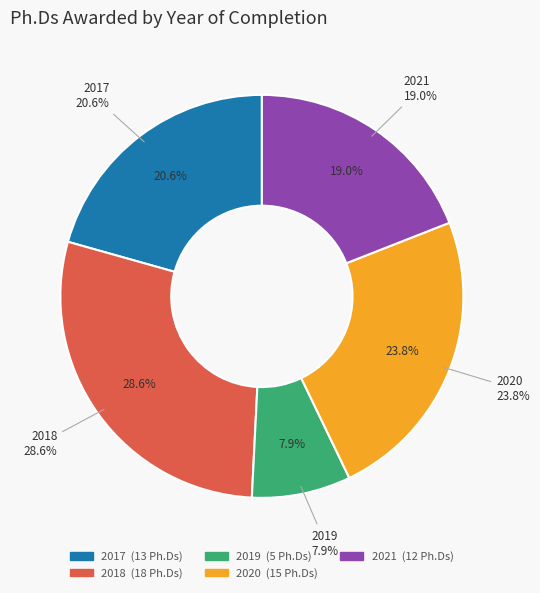

Which has a higher value, 2017 or 2019?

2017